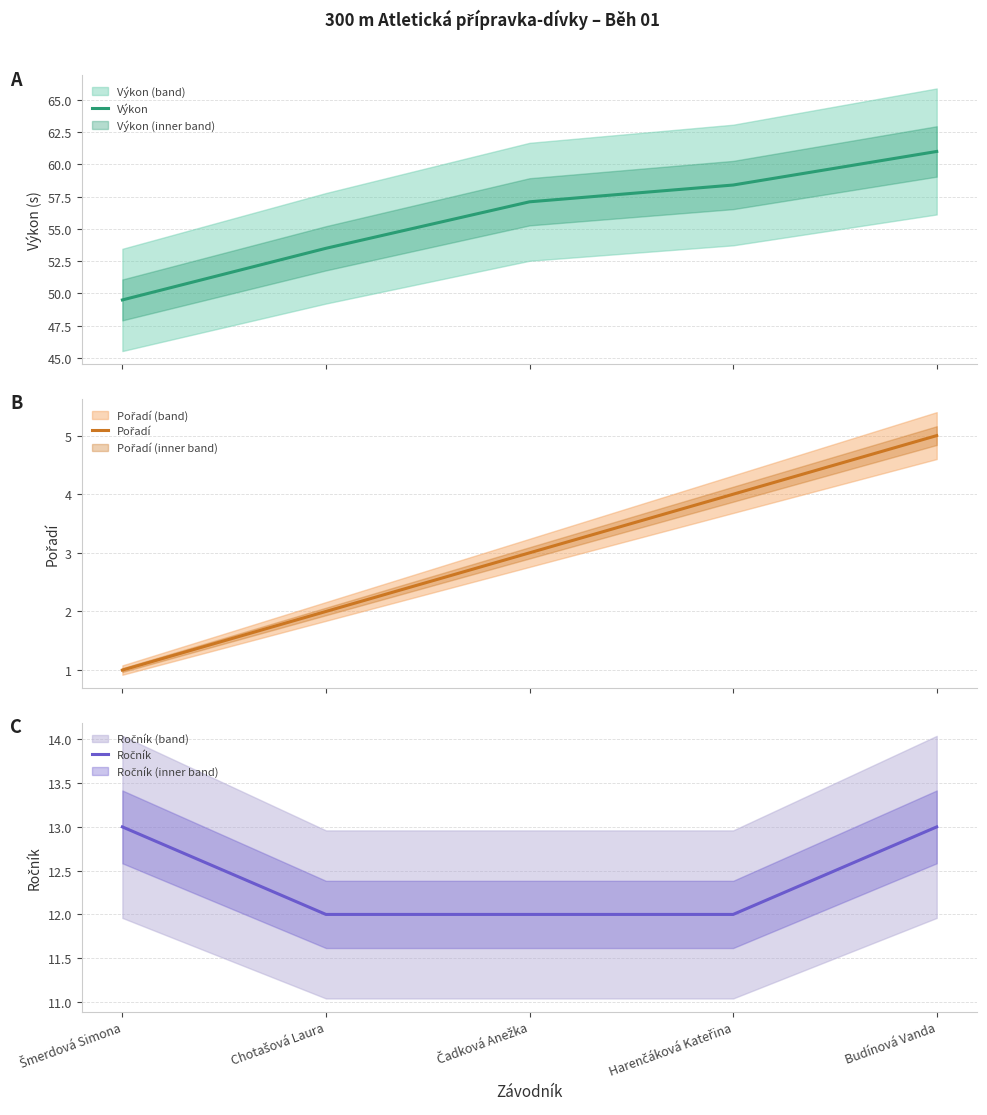

Reading right to left, transcribe all the data shown in this chart.

Výkon: 61.0	58.4	57.1	53.5	49.5
Pořadí: 5.0	4.0	3.0	2.0	1.0
Ročník: 13.0	12.0	12.0	12.0	13.0